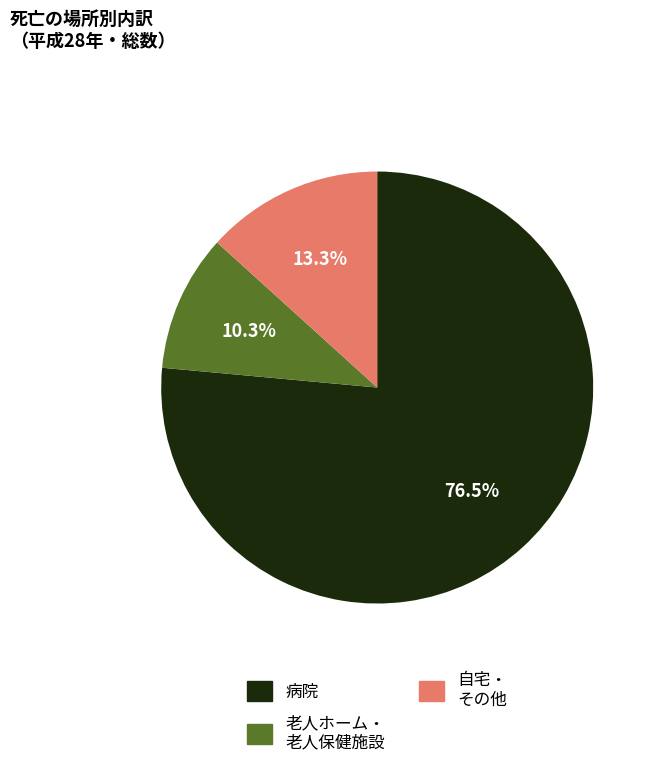

Is there any slice that represents more than half of the pie?

Yes